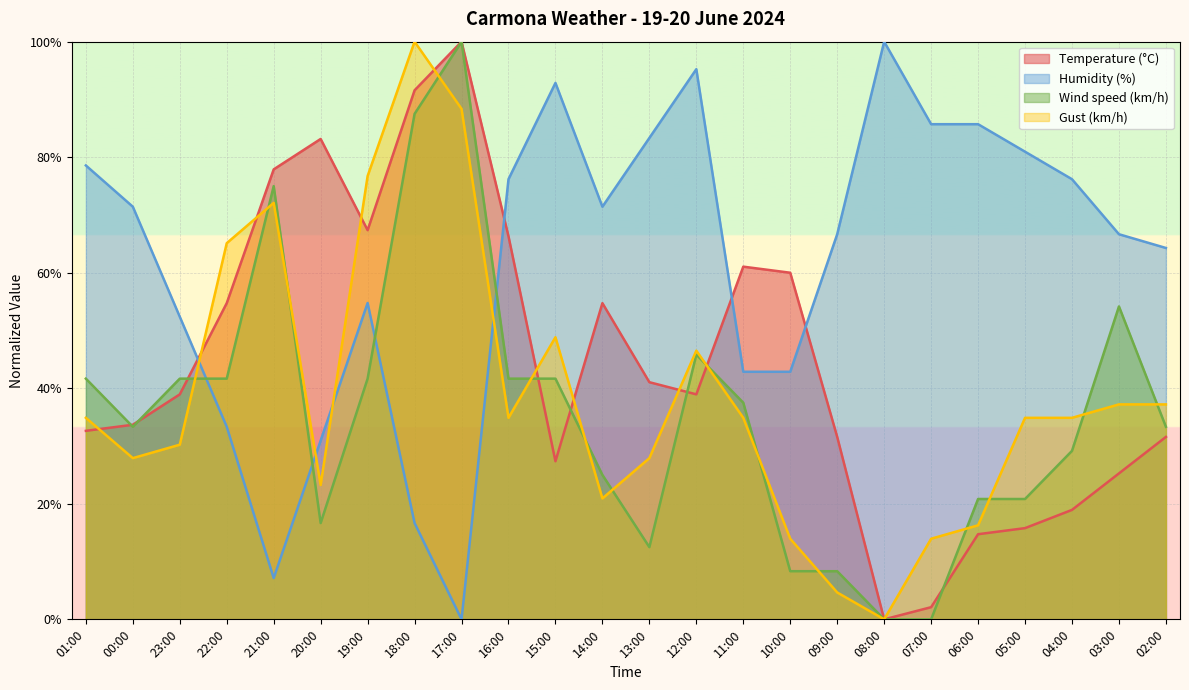

At how many categories does at least one series exceed 12?

24